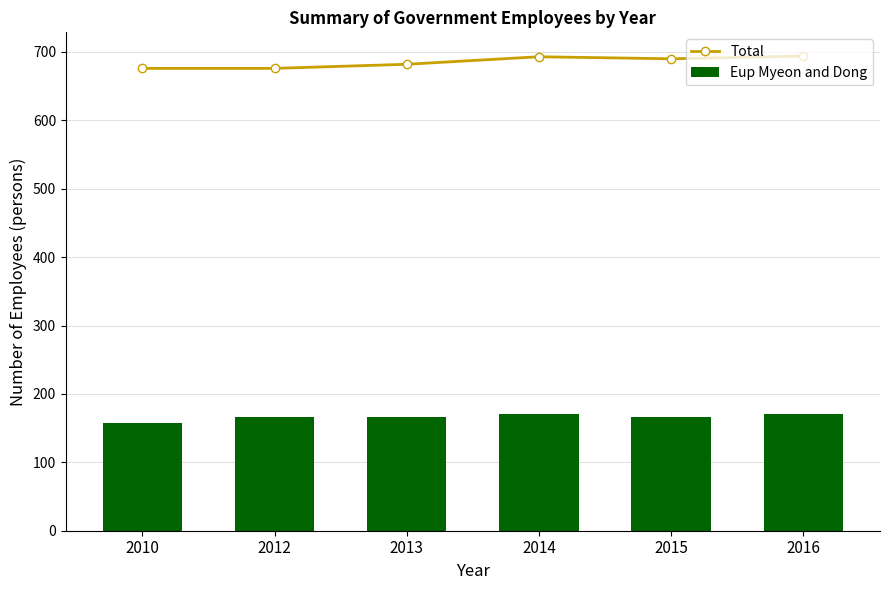

Rank the series by their average value, from lowest to highest.

Eup Myeon and Dong, Total